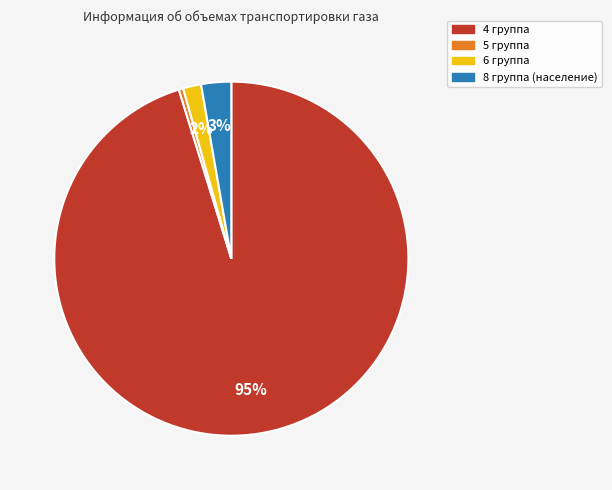

To the nearest percent, what portion does 8 группа (население) represent?

3%